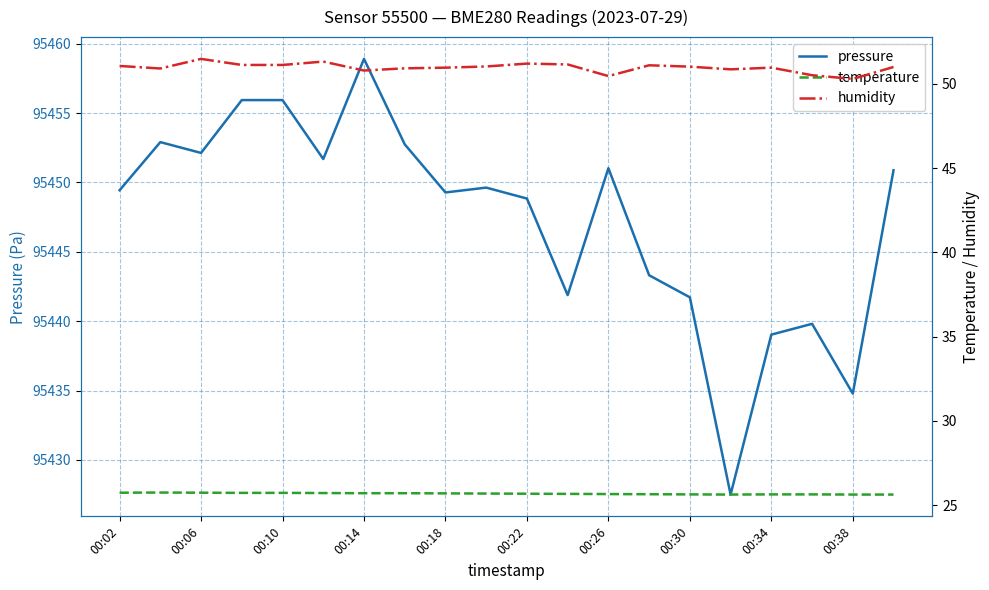

How many data points in pressure are less than 95449?

8